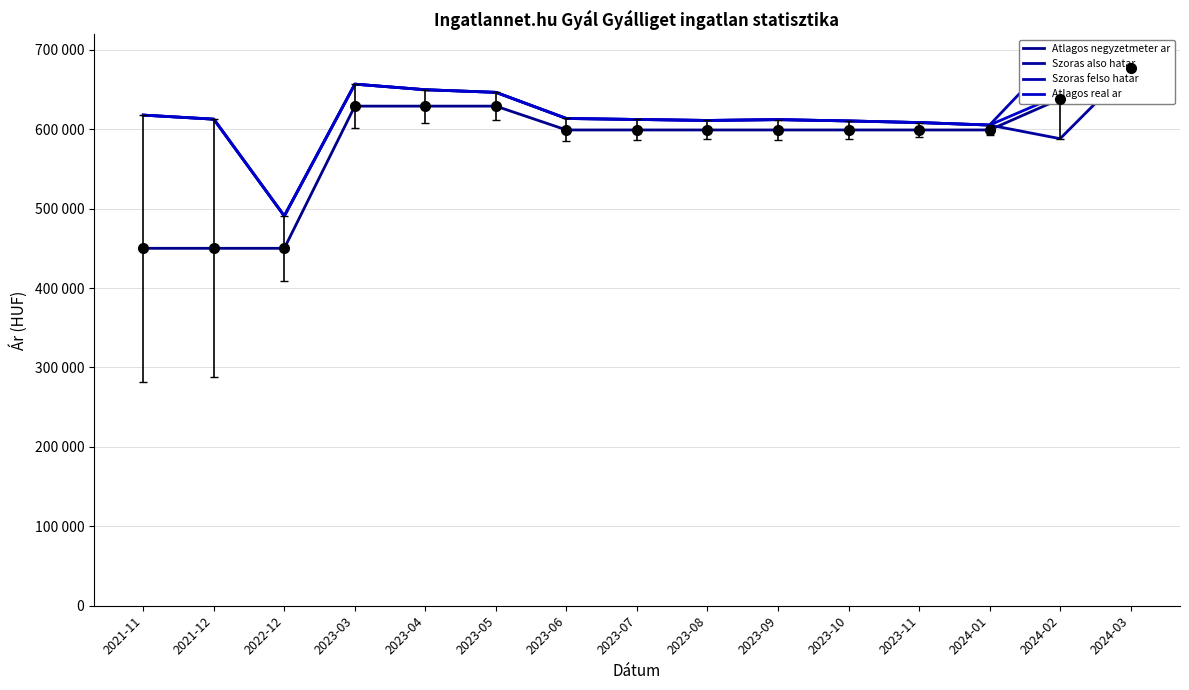

Rank the series by their maximum value, from lowest to highest.

Atlagos negyzetmeter ar, Szoras also hatar, Atlagos real ar, Szoras felso hatar